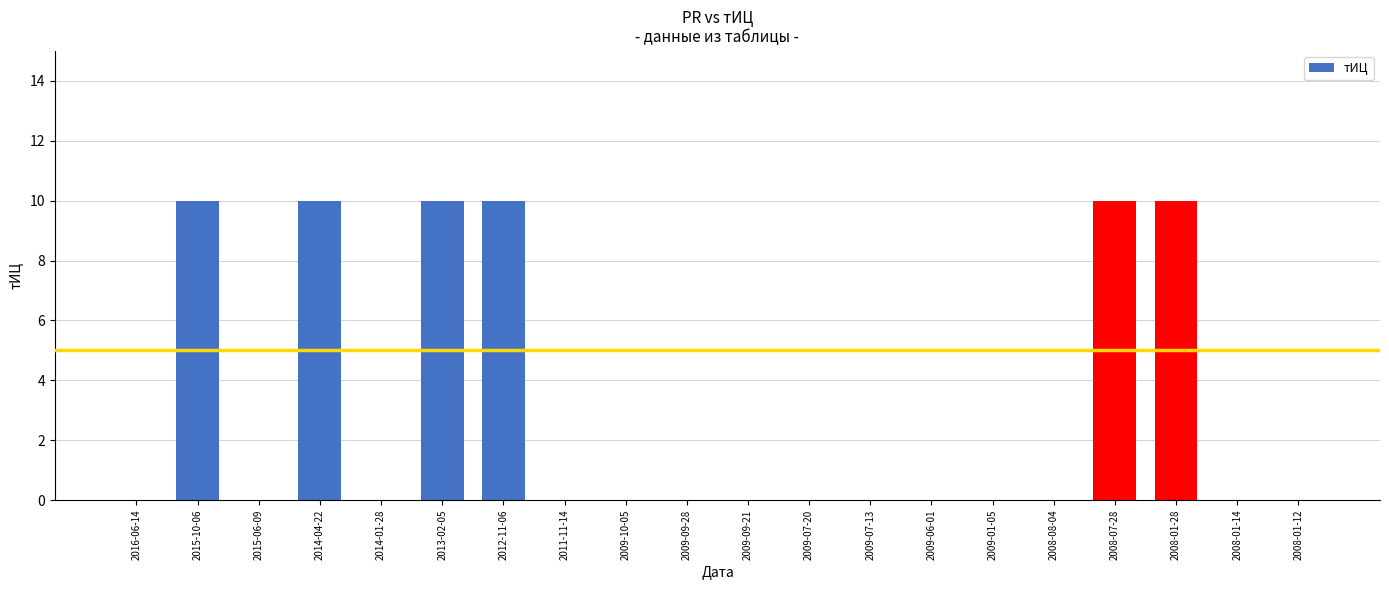

How many data points does each series have?

20